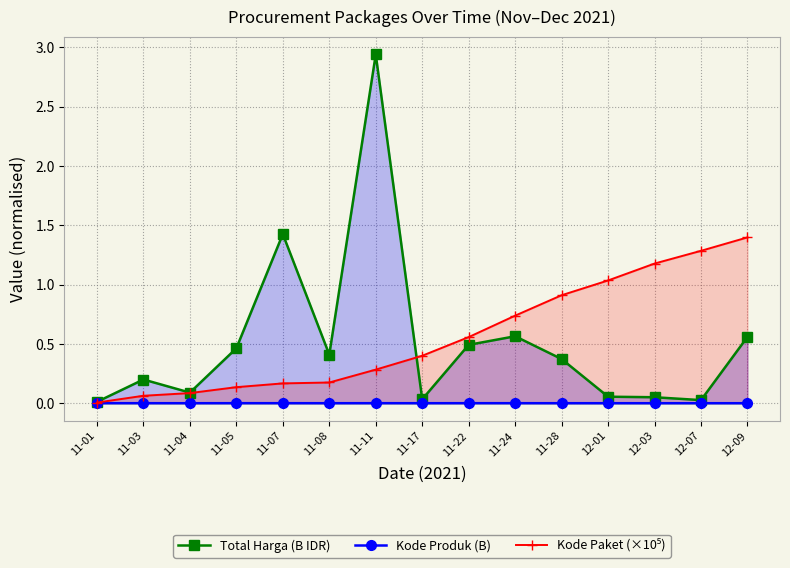

Which series has the largest total across all categories?

Kode Paket (×10⁵)